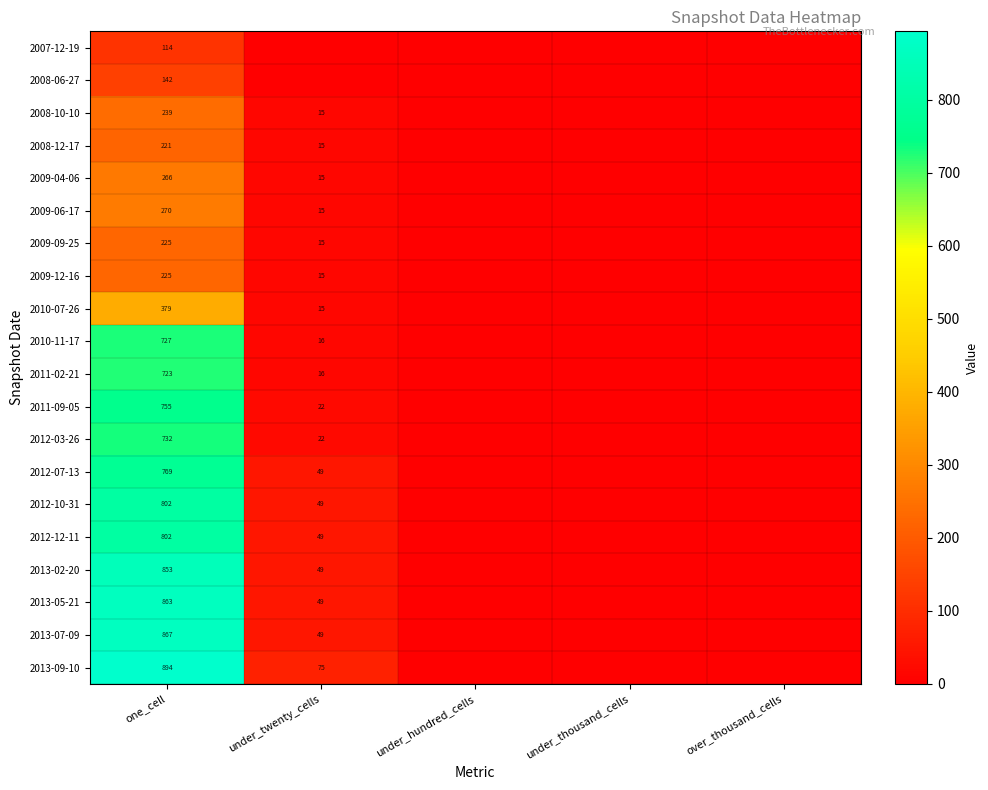

Which label corresponds to the largest value in the chart?

one_cell